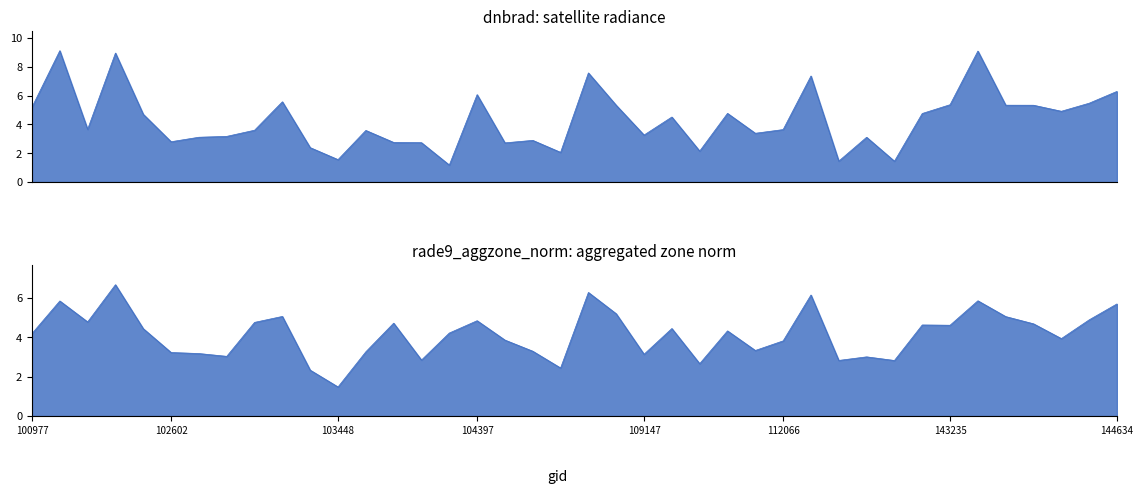

True or false: dnbrad has more than 2 points higher than both neighbors.

True